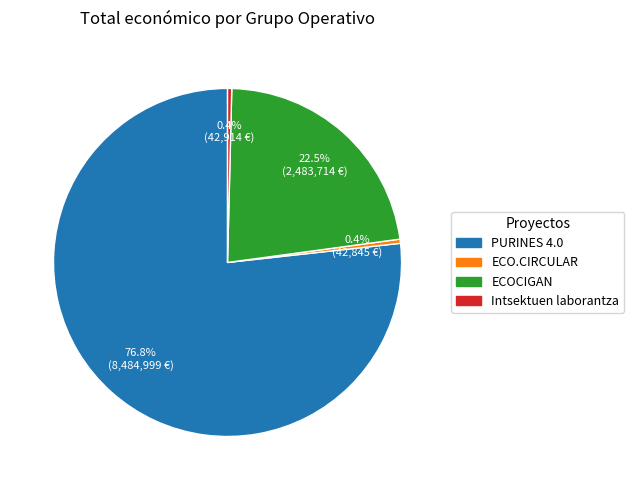

What is the largest slice in the pie chart?

PURINES 4.0